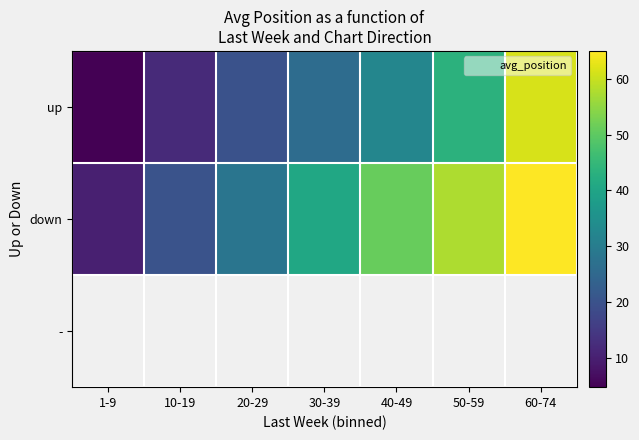

Which series has the largest total across all categories?

down